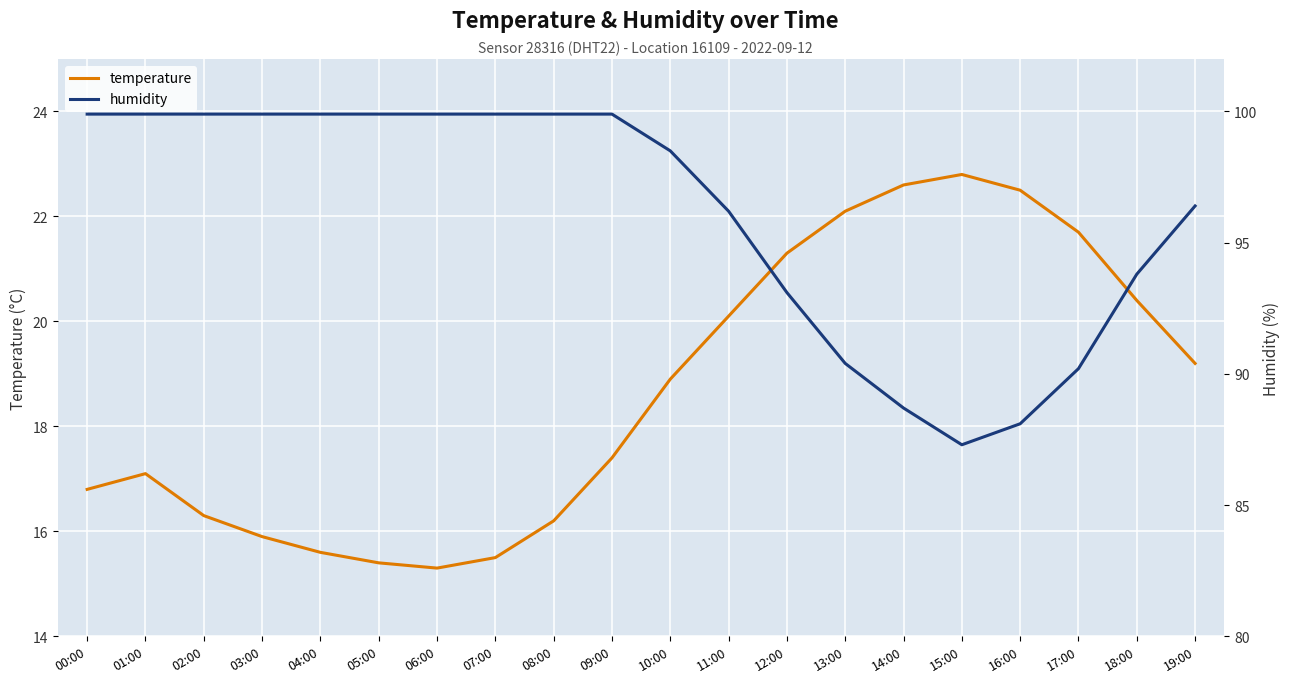

True or false: temperature has more than 0 points higher than both neighbors.

True